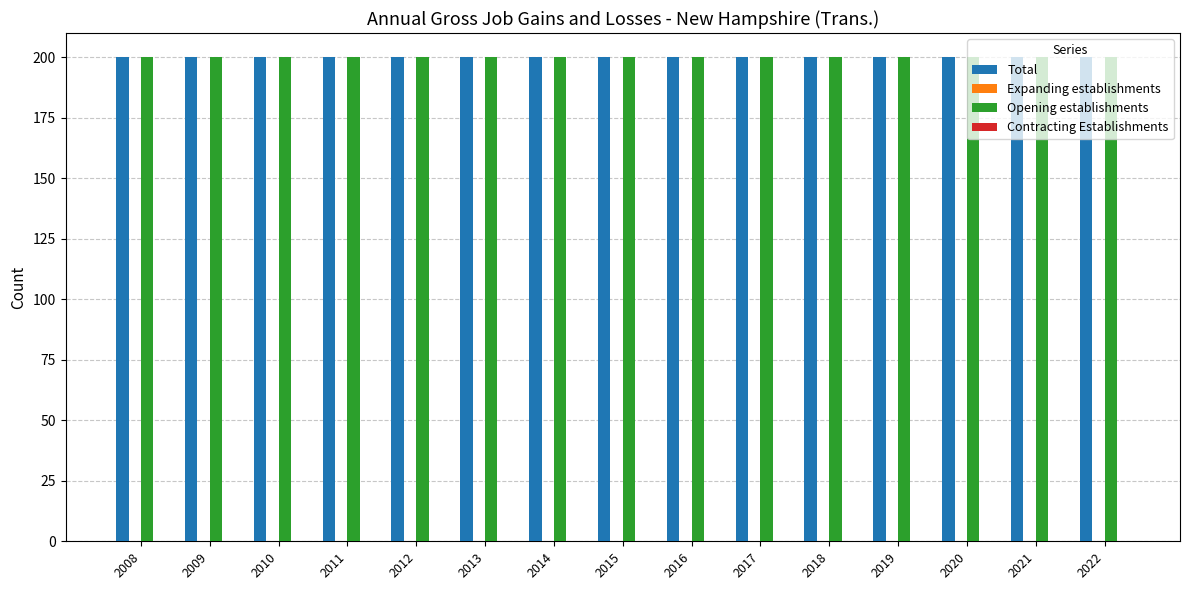

True or false: Contracting Establishments has a value of 0 at 2019.

True